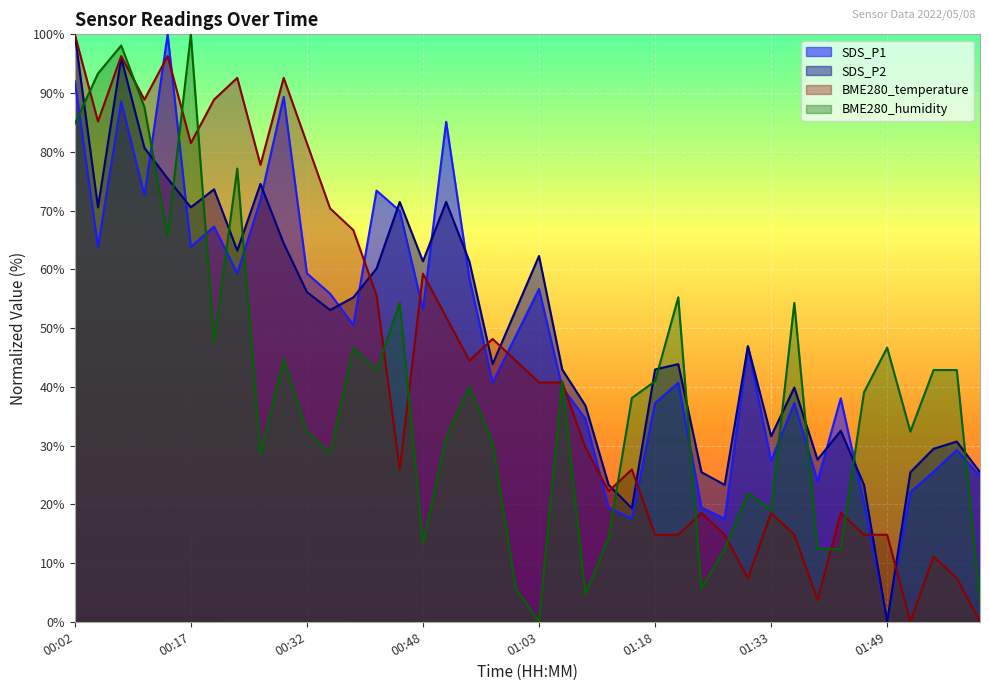

Which category has the highest value in the SDS_P1 series?

00:14